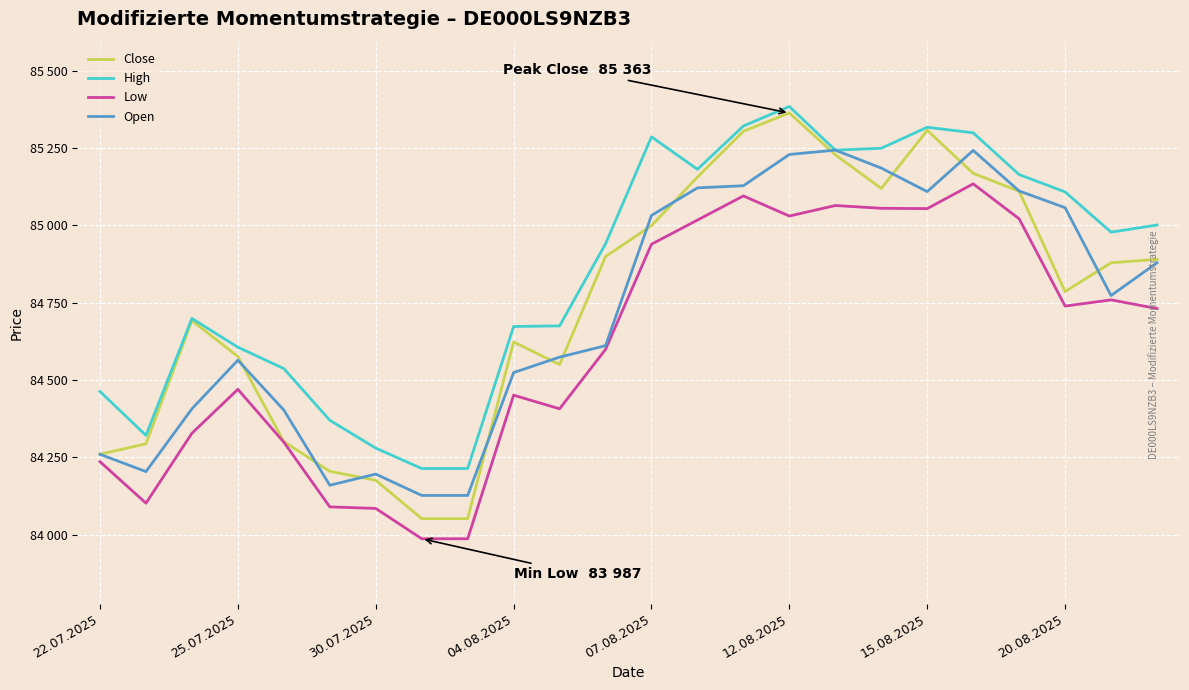

Reading left to right, transcribe all the data shown in this chart.

Close: 84260	84294	84692	84576	84301	84205	84176	84052	84052	84623	84550	84899	84999	85156	85304	85363	85228	85119	85307	85168	85110	84786	84879	84890
High: 84463	84321	84699	84606	84537	84370	84280	84214	84214	84673	84675	84940	85286	85181	85321	85384	85243	85249	85317	85299	85164	85108	84978	85001
Low: 84236	84102	84328	84470	84299	84090	84085	83987	83987	84451	84407	84599	84939	85017	85095	85030	85064	85055	85054	85134	85021	84739	84759	84731
Open: 84260	84204	84407	84564	84403	84160	84196	84127	84127	84524	84574	84611	85032	85121	85128	85229	85243	85185	85109	85242	85111	85057	84773	84879